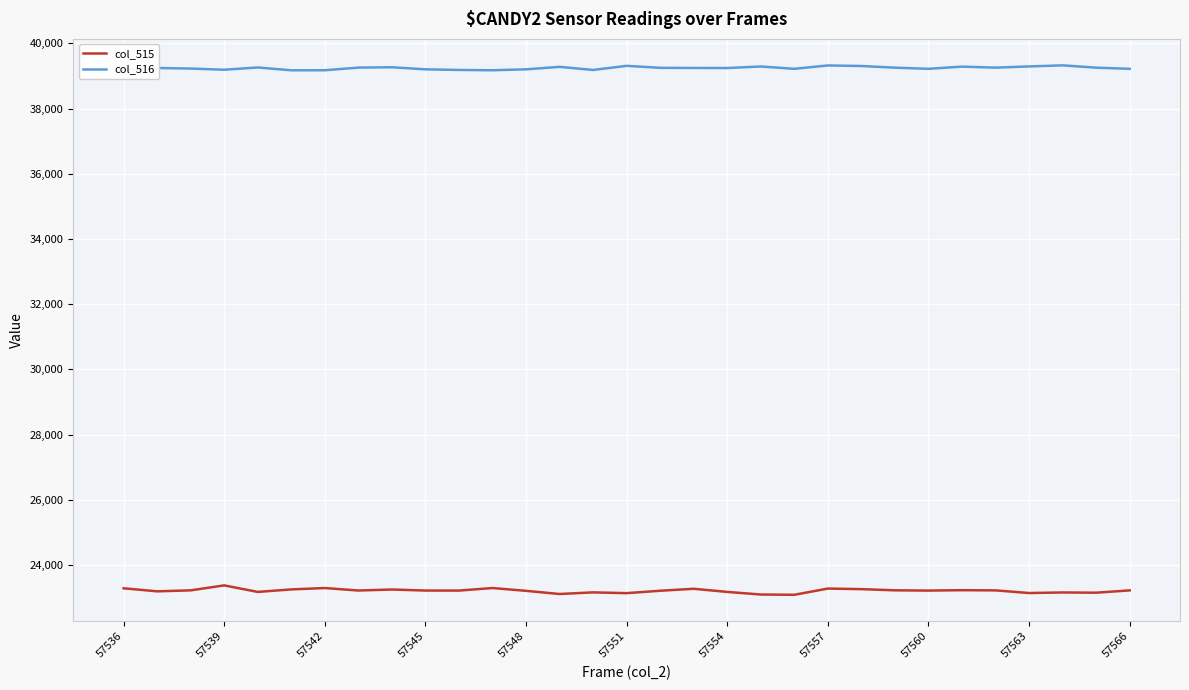

At how many categories does at least one series exceed 32472?

31